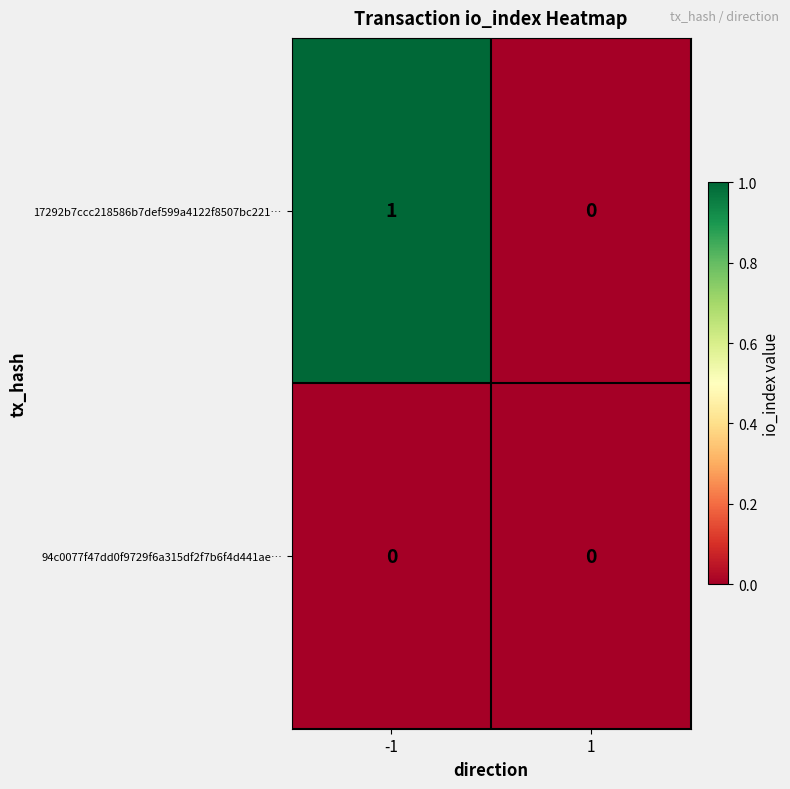

Which series changed the most between -1 and 1?

17292b7ccc218586b7def599a4122f8507bc221…